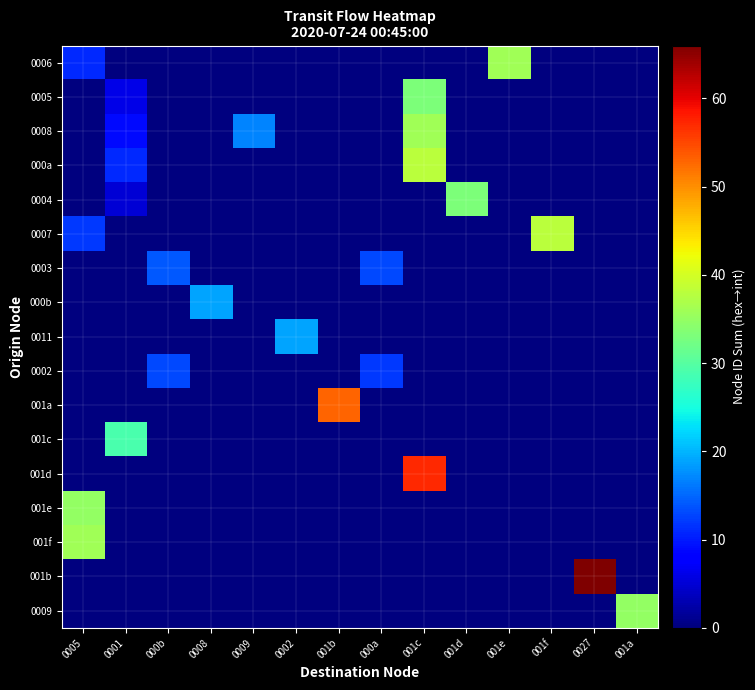

How many data points does each series have?

14